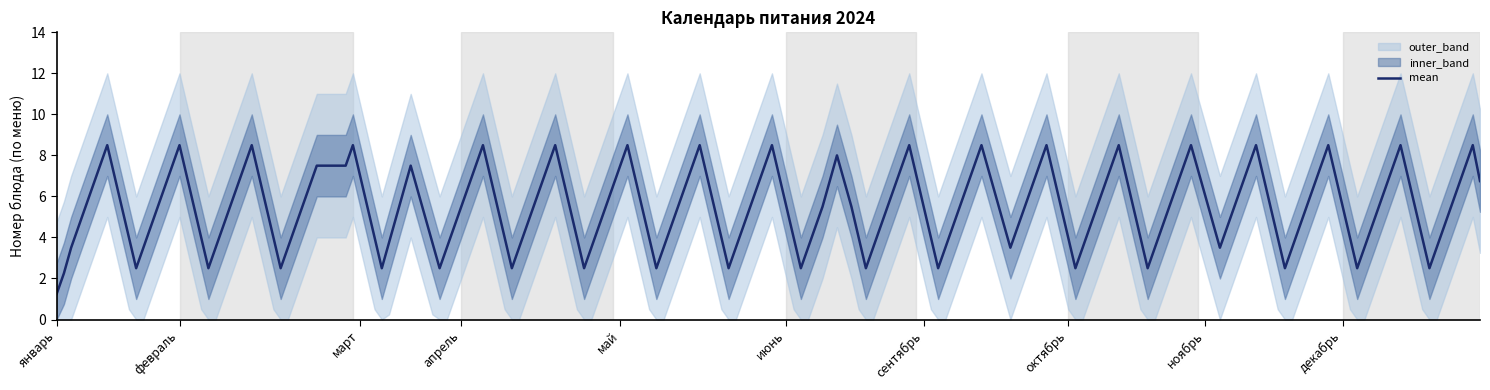

True or false: mean and outer_upper cross at least once.

False